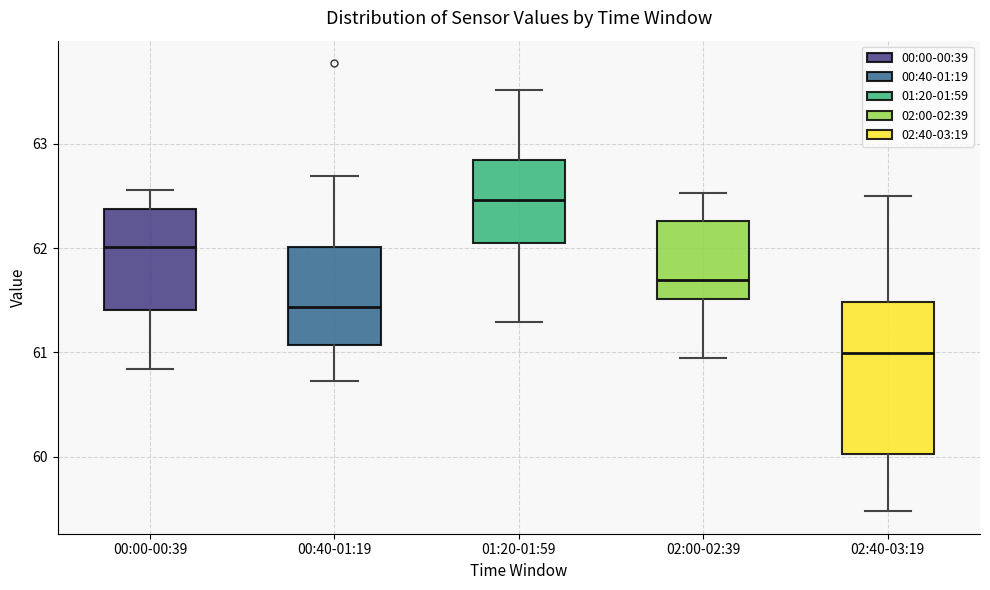

Where is the lower edge of the box for 00:40-01:19 on the y-axis? The values are not printed on the chart, so give them approximately, as read against the axis.

61.1